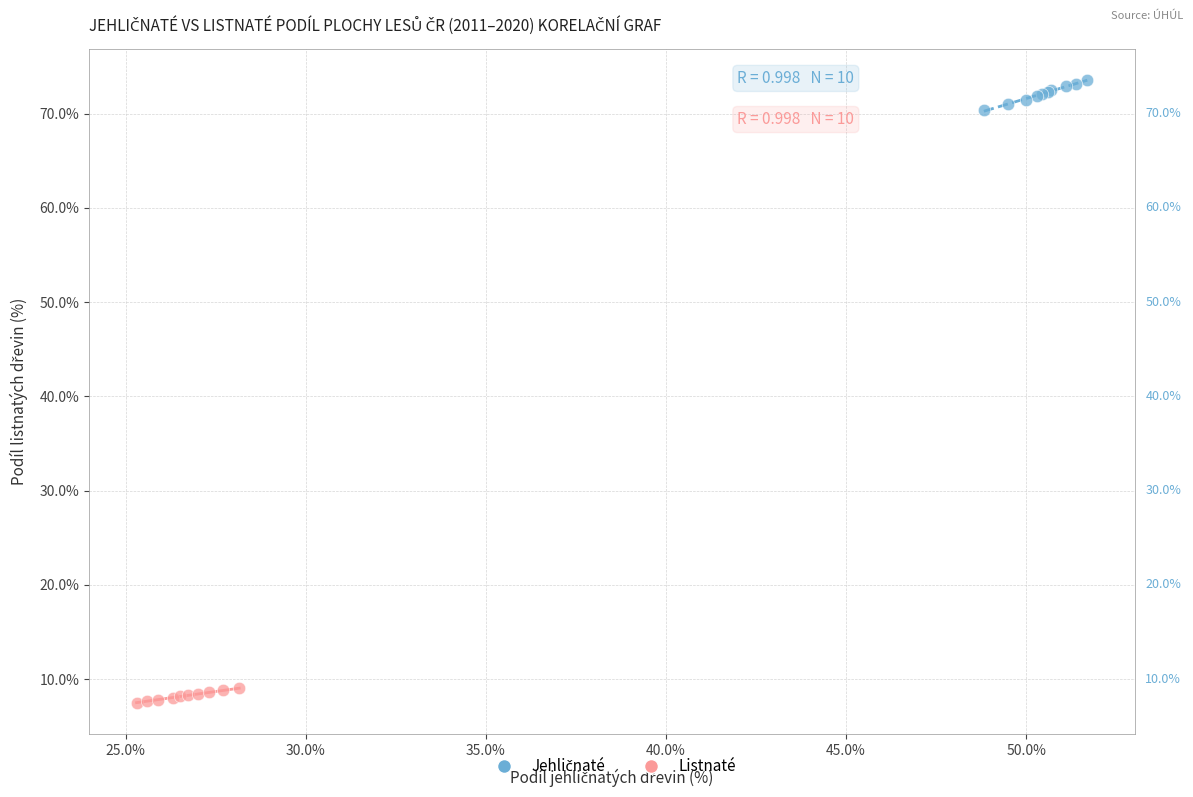

Which series contains the lowest Y value?

Listnaté